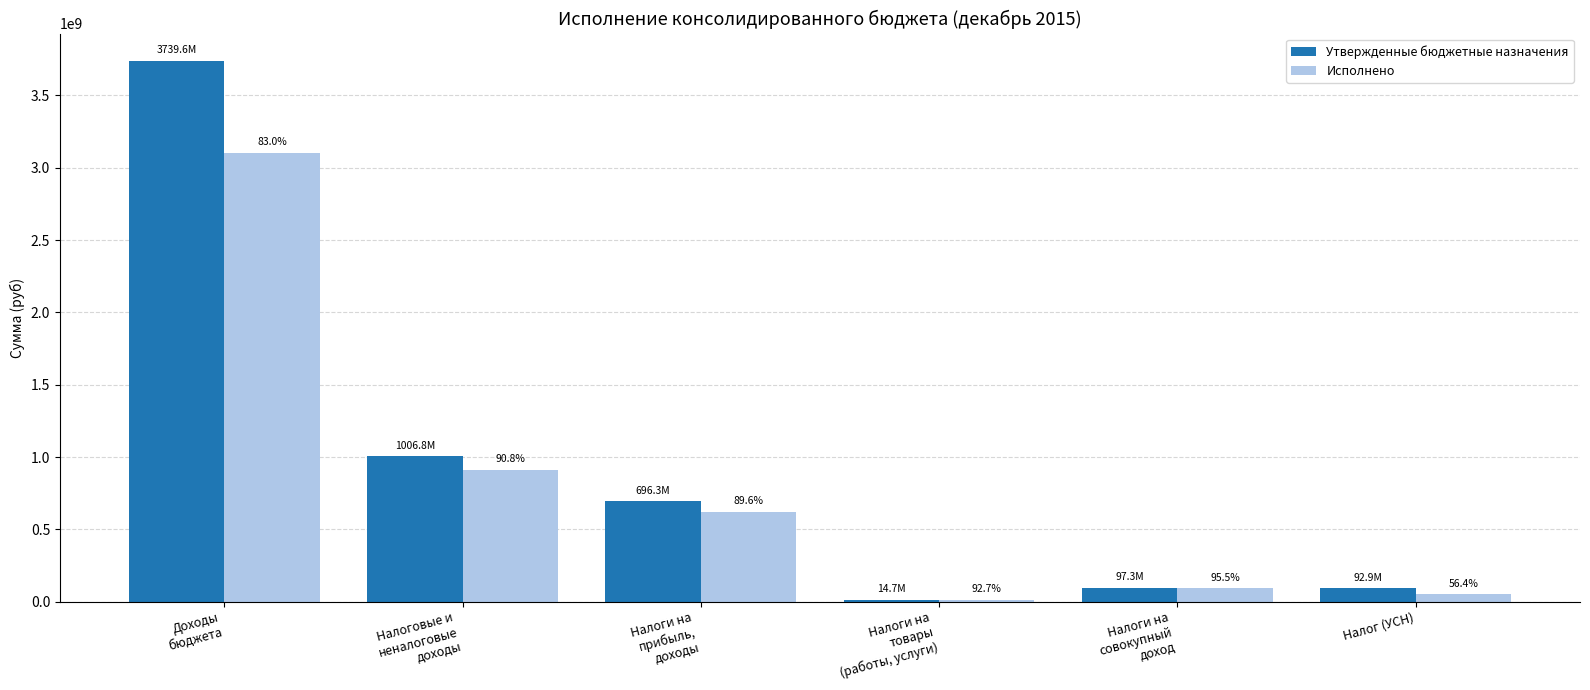

Reading left to right, transcribe all the data shown in this chart.

Утвержденные бюджетные назначения: Доходы
бюджета=3739584153.4	Налоговые и
неналоговые
доходы=1006803400.0	Налоги на
прибыль,
доходы=696289600.0	Налоги на
товары
(работы, услуги)=14697600.0	Налоги на
совокупный
доход=97317600.0	Налог (УСН)=92897287.2
Исполнено: Доходы
бюджета=3103656817.6	Налоговые и
неналоговые
доходы=913830684.6	Налоги на
прибыль,
доходы=623552714.9	Налоги на
товары
(работы, услуги)=13629348.2	Налоги на
совокупный
доход=92897287.2	Налог (УСН)=52415630.3